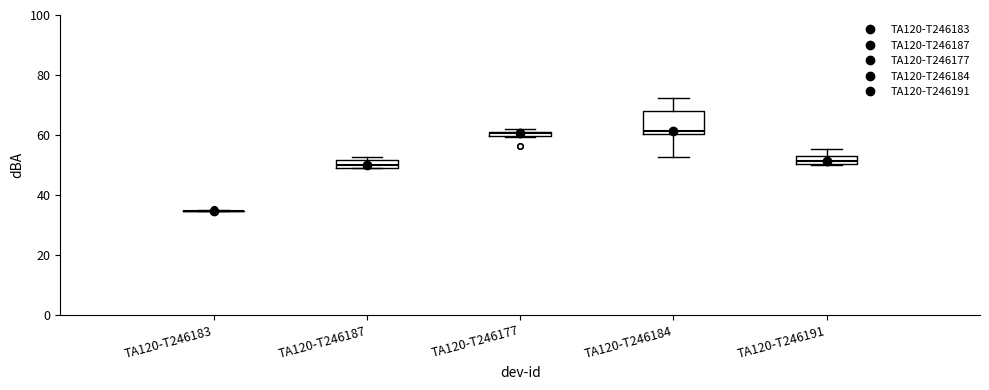

Where is the upper edge of the box for TA120-T246184 on the y-axis? The values are not printed on the chart, so give them approximately, as read against the axis.

68